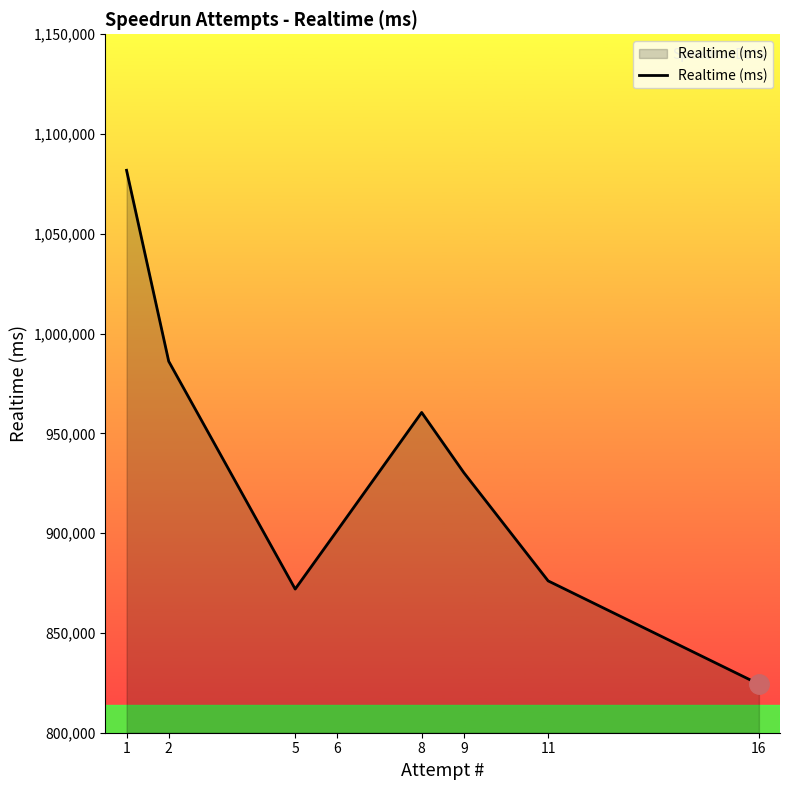

Rank the categories by value from lowest to highest.

16, 5, 11, 6, 9, 8, 2, 1